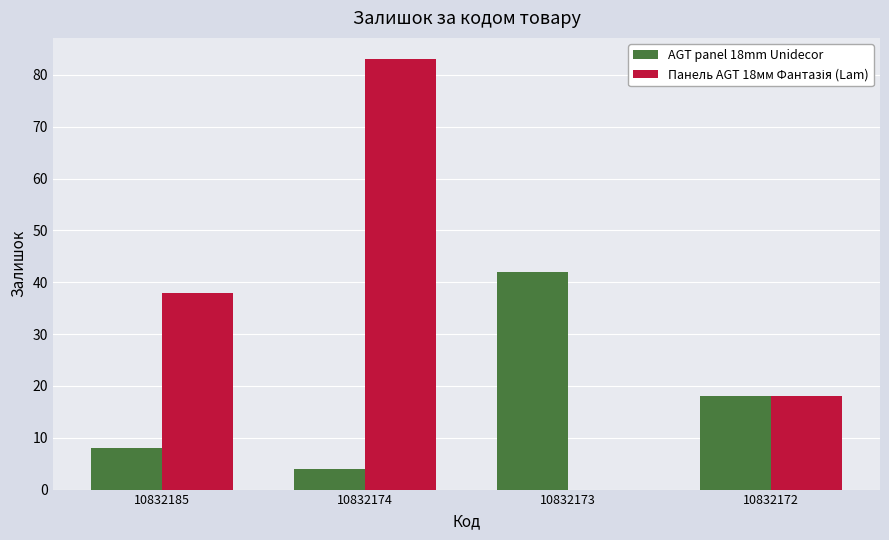

Is it true that AGT panel 18mm Unidecor equals 11 at 10832173?

False